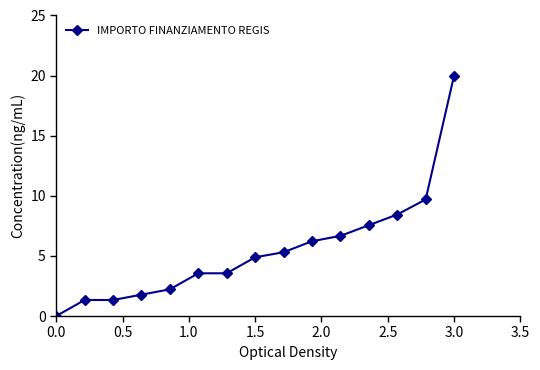

What is the average value?

5.5